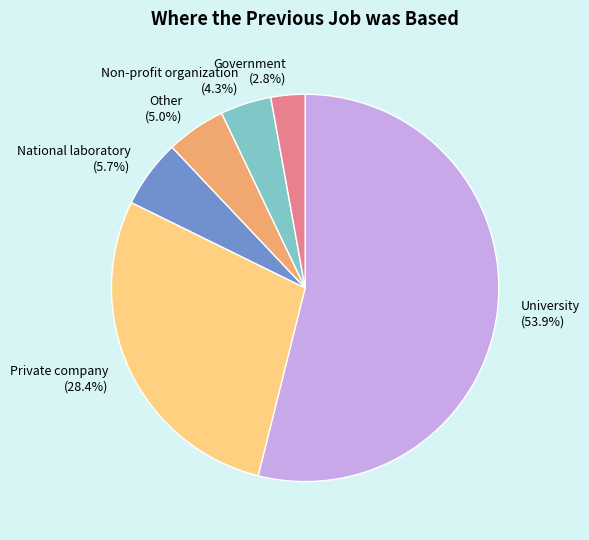

How many segments does this pie chart have?

6